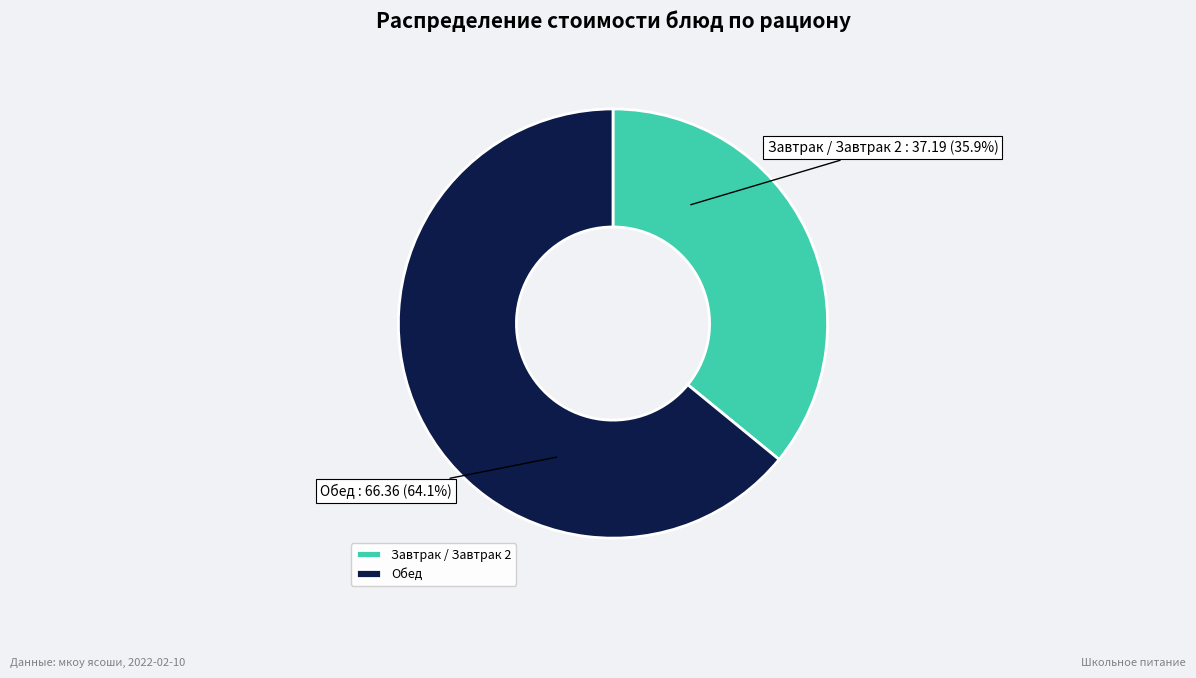

Between Завтрак / Завтрак 2 and Обед, which is larger?

Обед